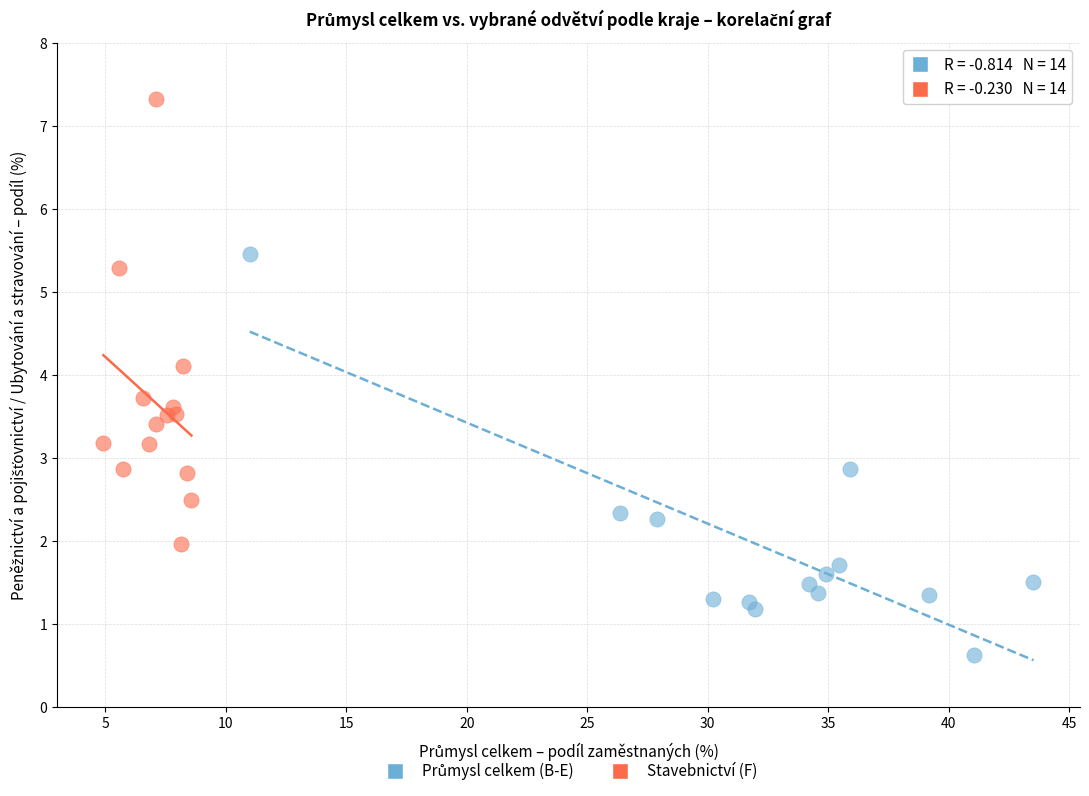

Which series has the largest Y range (max minus min)?

Stavebnictví (F)